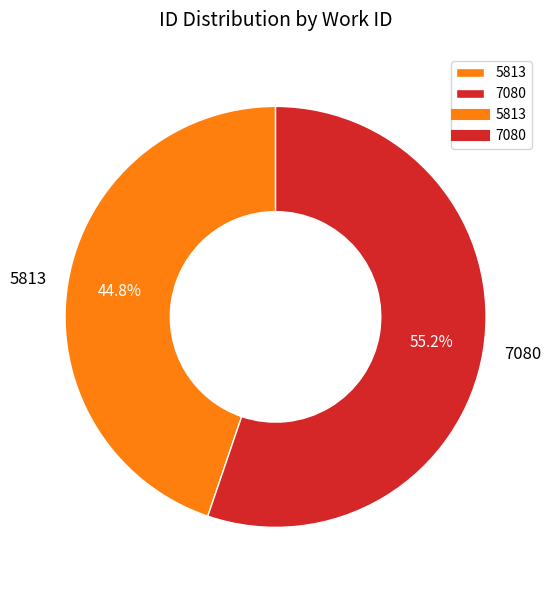

What is the majority slice?

7080